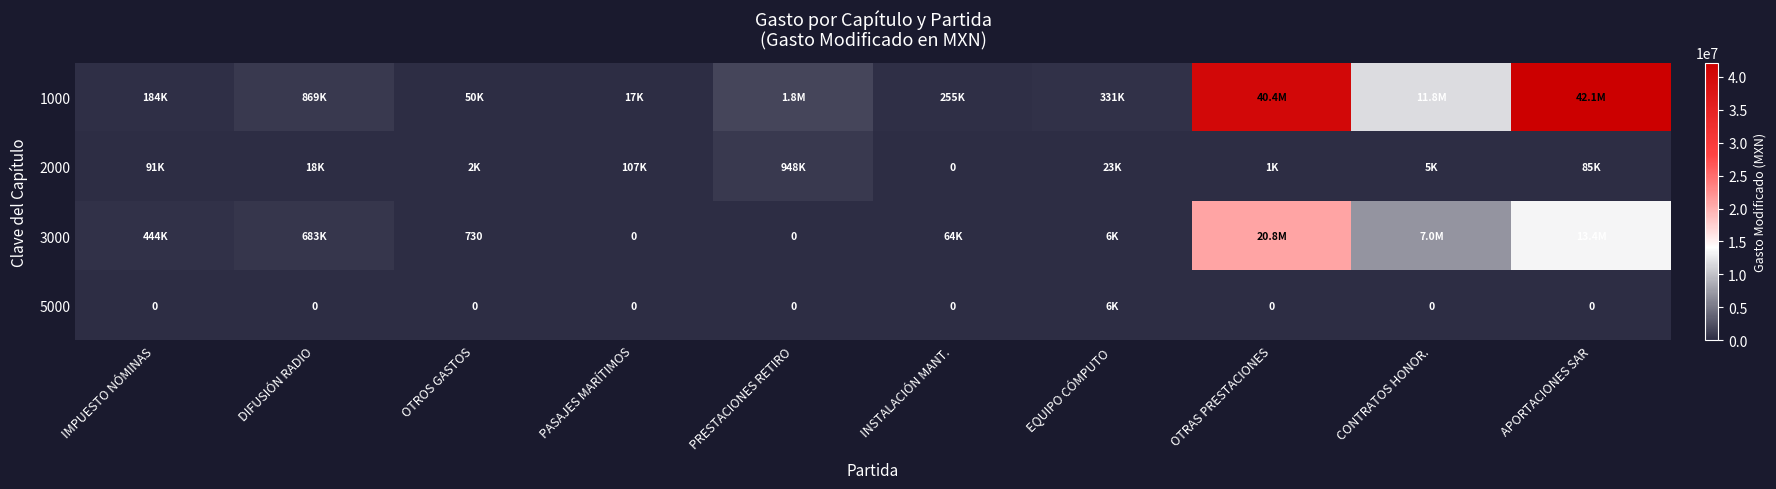

Rank the categories by 1000 value from highest to lowest.

APORTACIONES SAR, OTRAS PRESTACIONES, CONTRATOS HONOR., PRESTACIONES RETIRO, DIFUSIÓN RADIO, EQUIPO CÓMPUTO, INSTALACIÓN MANT., IMPUESTO NÓMINAS, OTROS GASTOS, PASAJES MARÍTIMOS